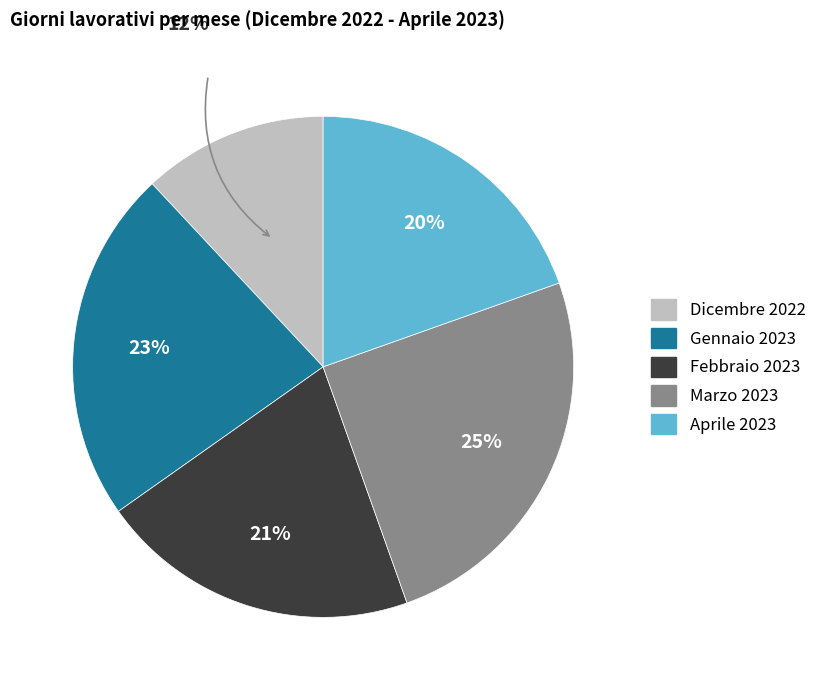

Rank the categories by value from highest to lowest.

Marzo 2023, Gennaio 2023, Febbraio 2023, Aprile 2023, Dicembre 2022